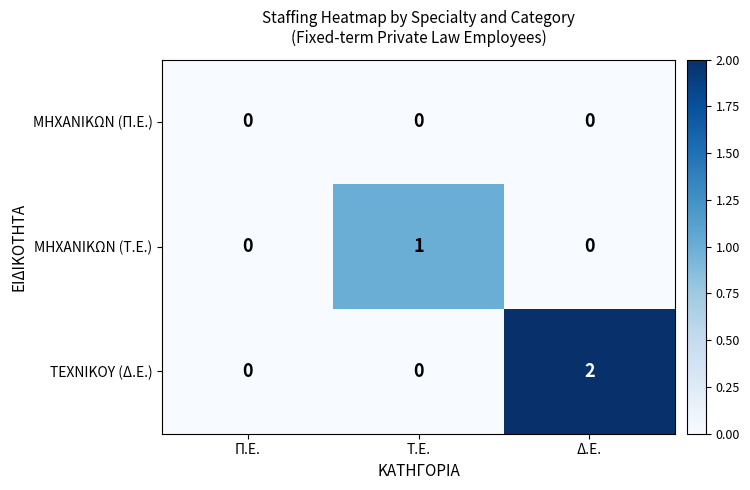

Reading left to right, transcribe all the data shown in this chart.

ΜΗΧΑΝΙΚΩΝ (Π.Ε.): 0	0	0
ΜΗΧΑΝΙΚΩΝ (Τ.Ε.): 0	1	0
ΤΕΧΝΙΚΟΥ (Δ.Ε.): 0	0	2